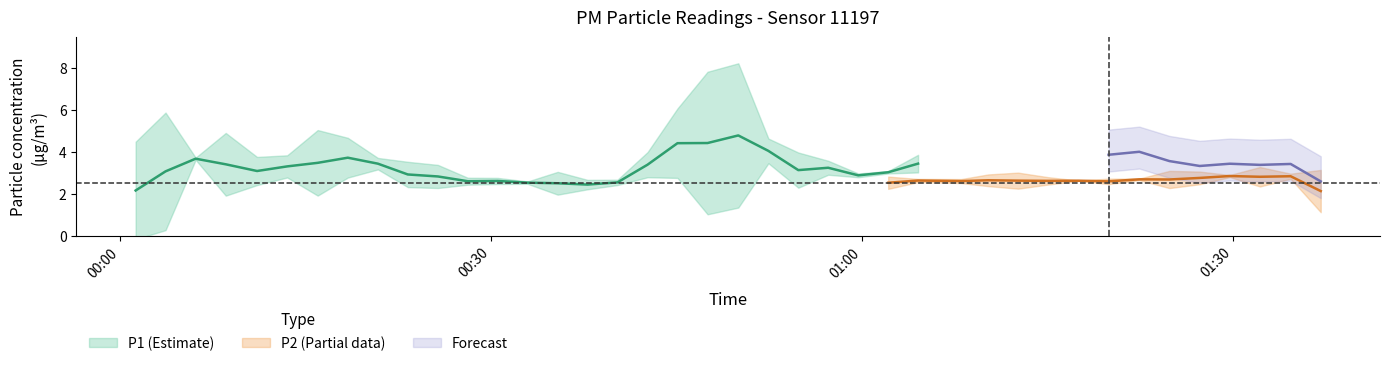

True or false: P2 and P1 cross at least once.

False